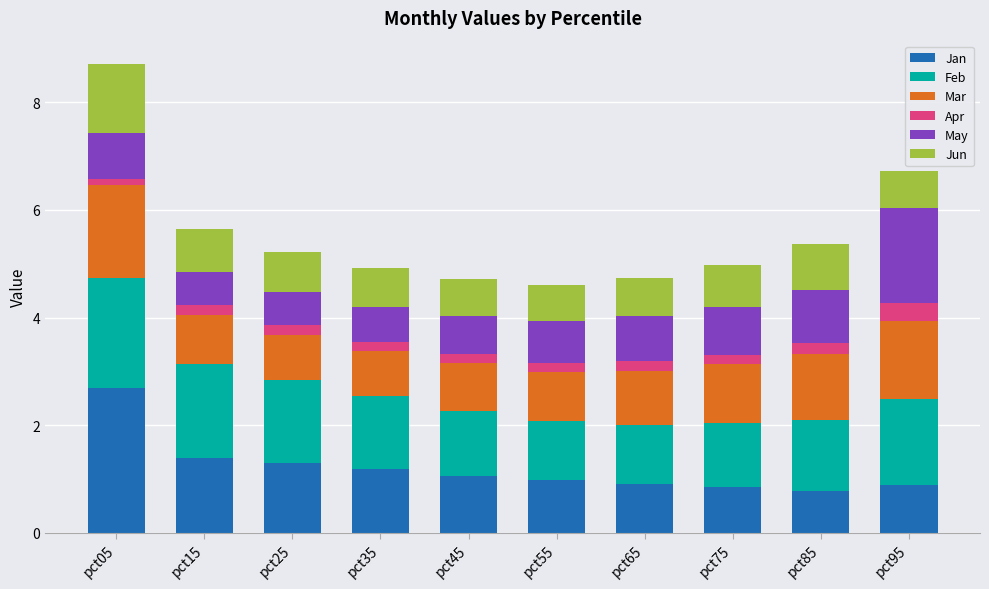

True or false: Jan has a value of 0.5 at pct95.

False